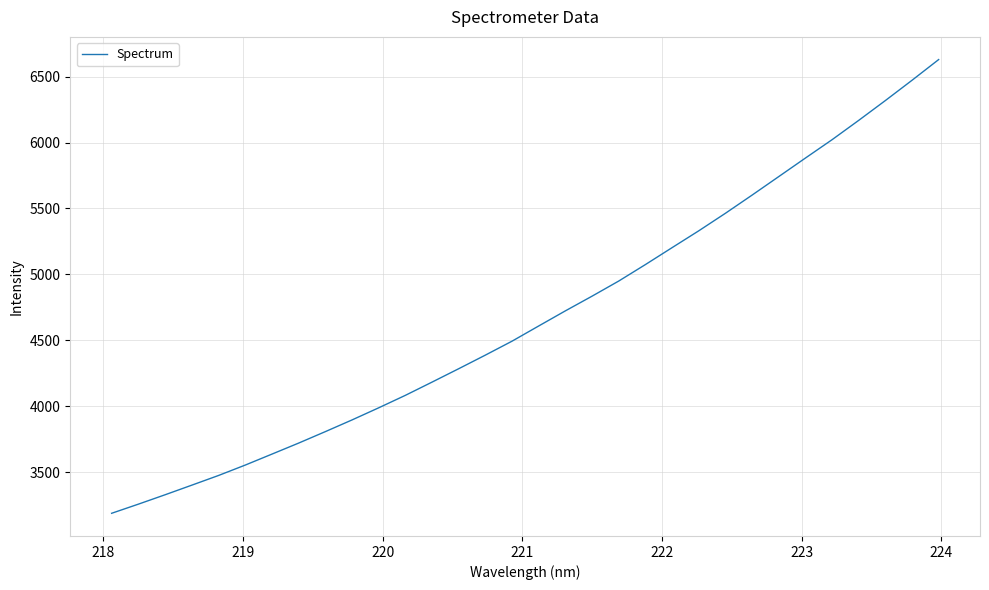

Count the number of values greater than 4608.

16